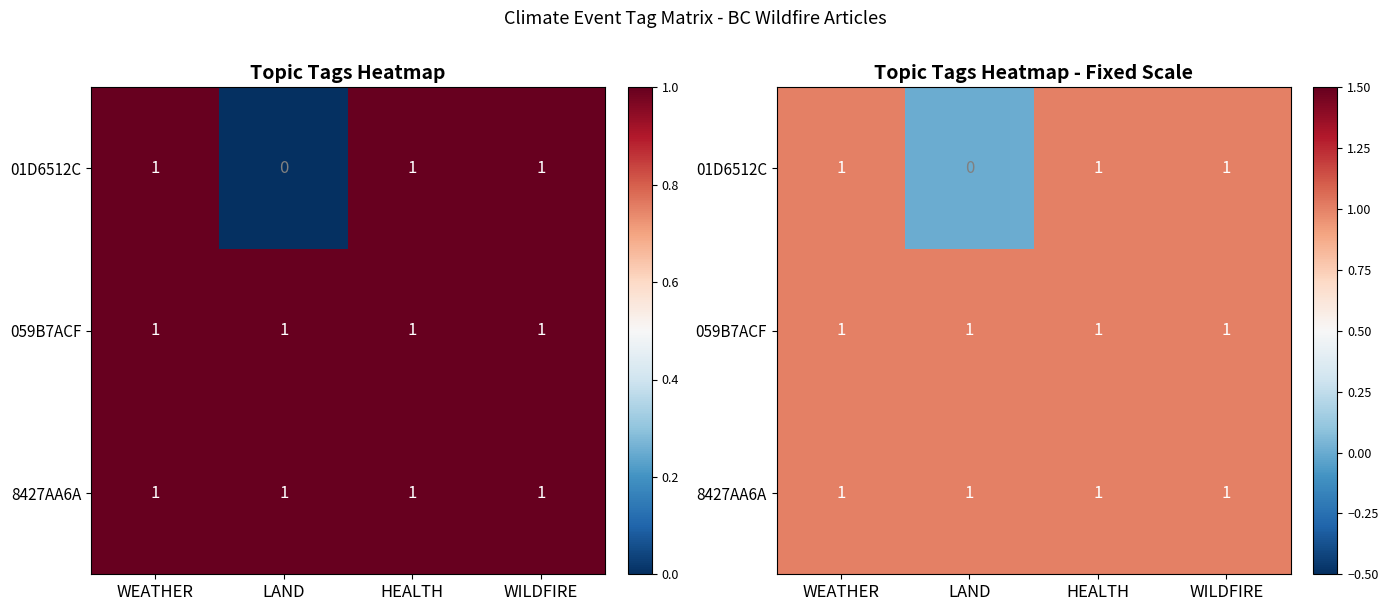

Which category has the lowest value in the 01D6512C series?

LAND